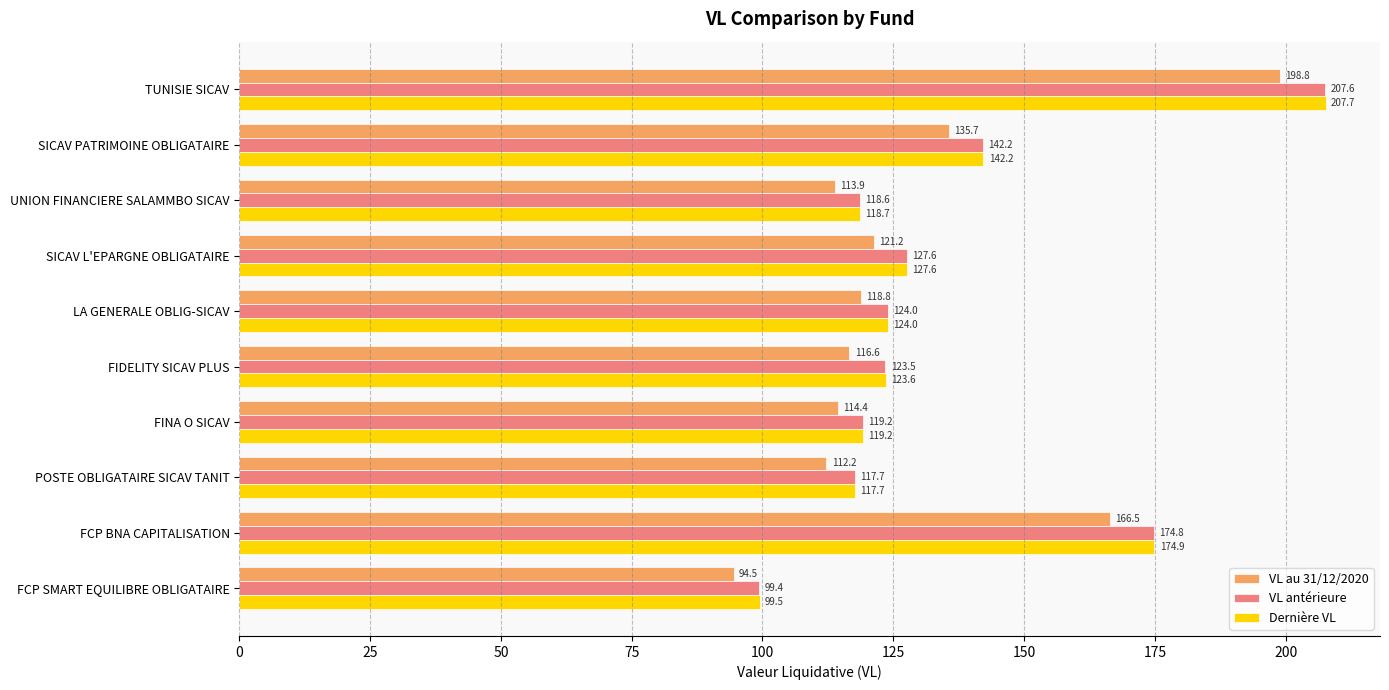

The VL antérieure series shows 115.7 at FCP BNA CAPITALISATION. True or false?

False